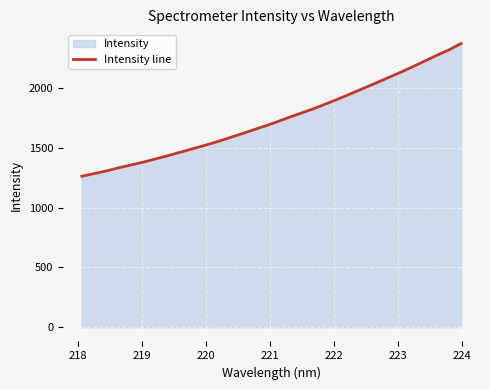

What is the value of the 27th point from the left?

2128.9